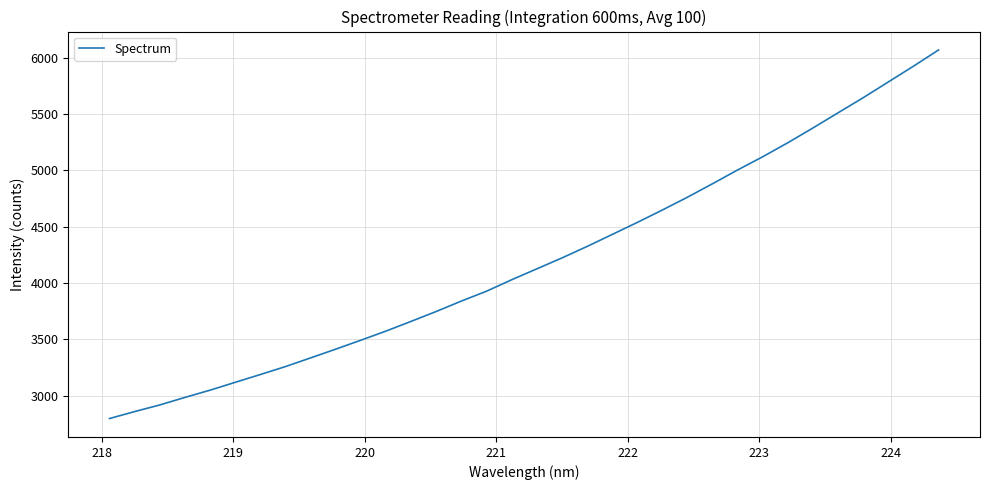

What is the difference between the maximum and minimum values?

3273.7